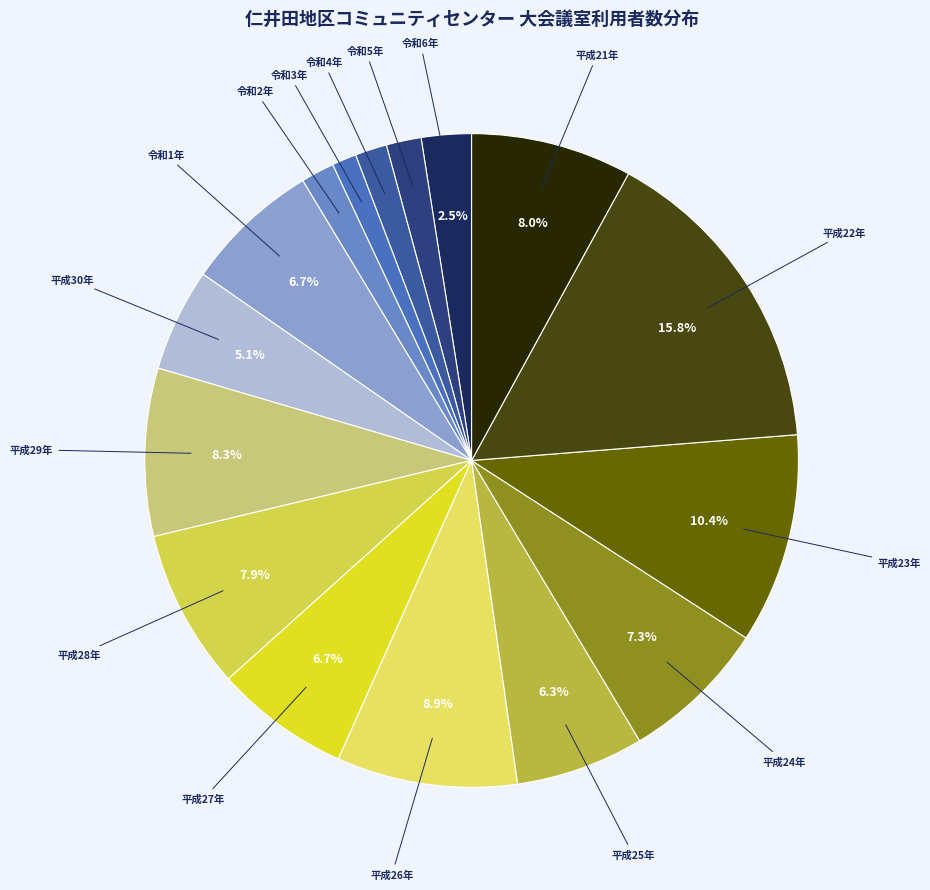

Which has a higher value, 令和2年 or 平成22年?

平成22年